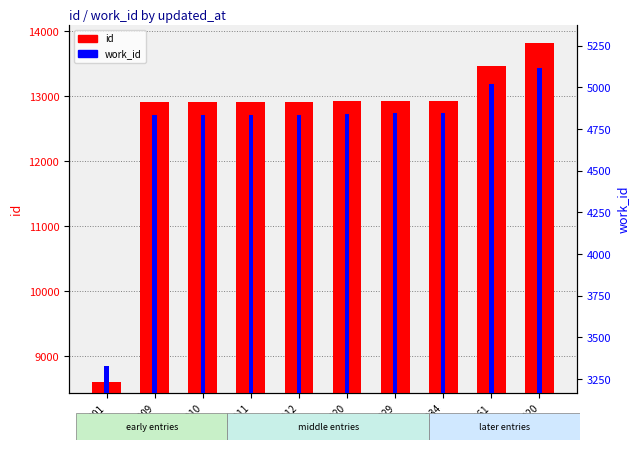

How many groups of bars are there?

10